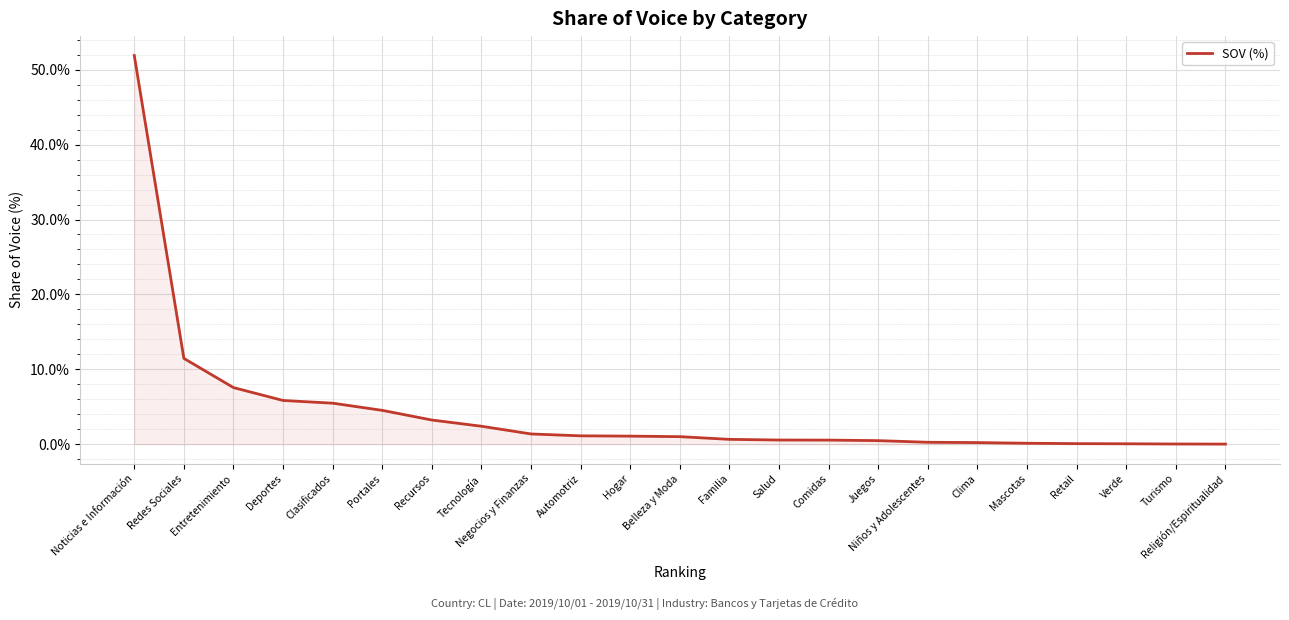

How many lines are shown in the chart?

1